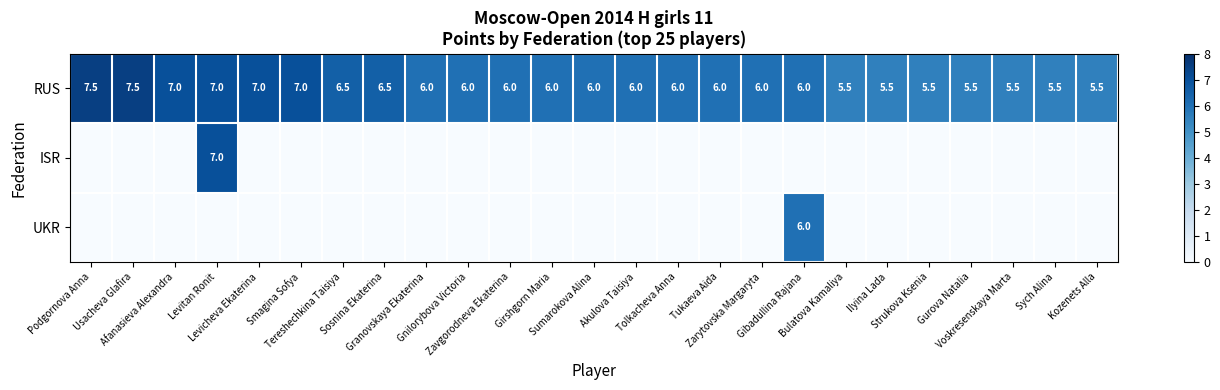

What is the difference between the second highest and second lowest values in the RUS series?

2.0